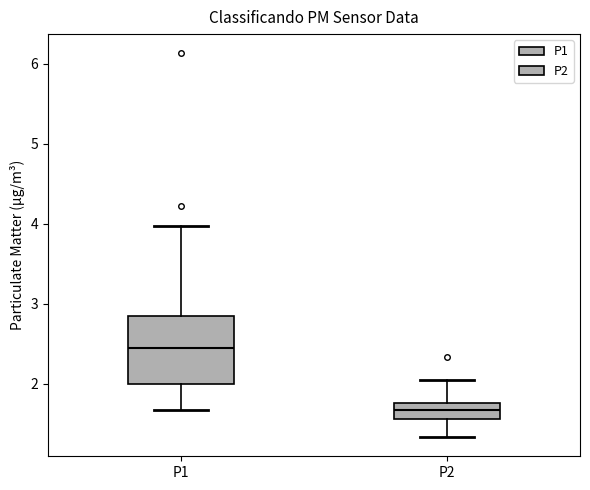

Which box's median line is the highest?

P1